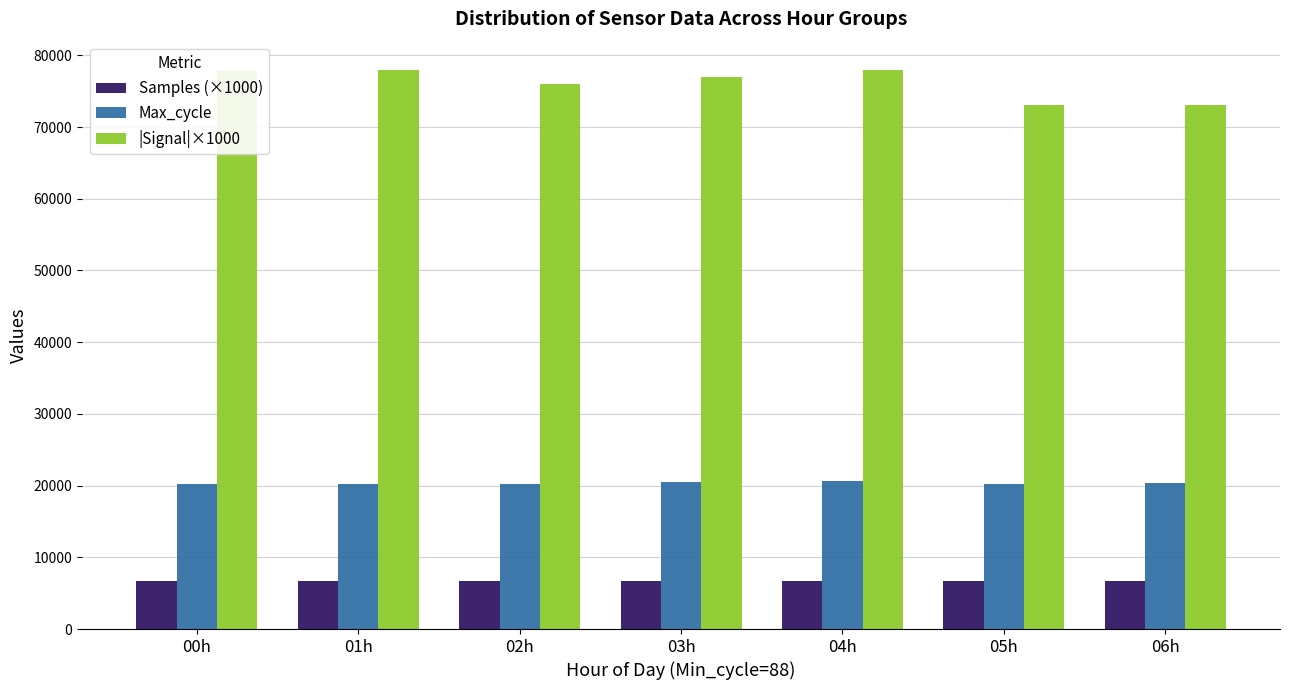

How many bars are there in total?

21